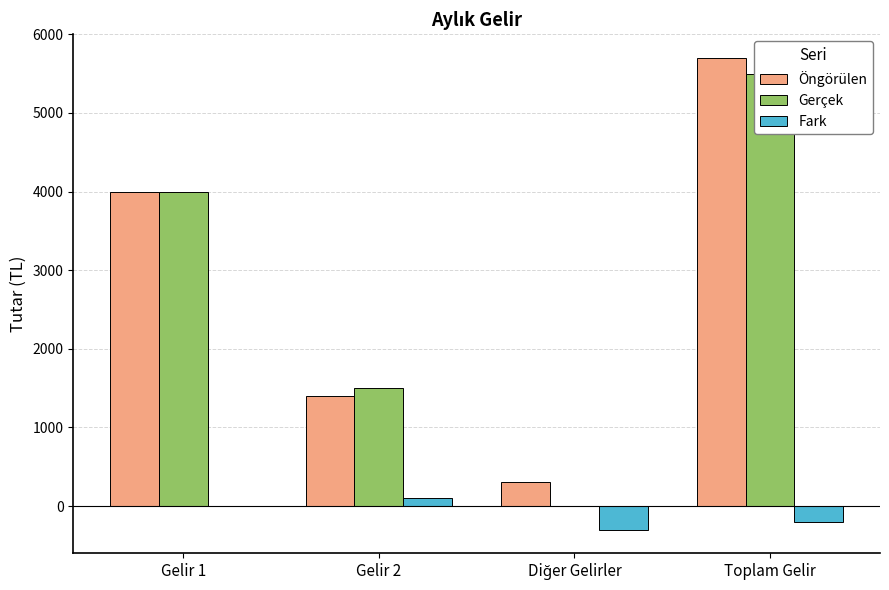

Which series has the largest total across all categories?

Öngörülen